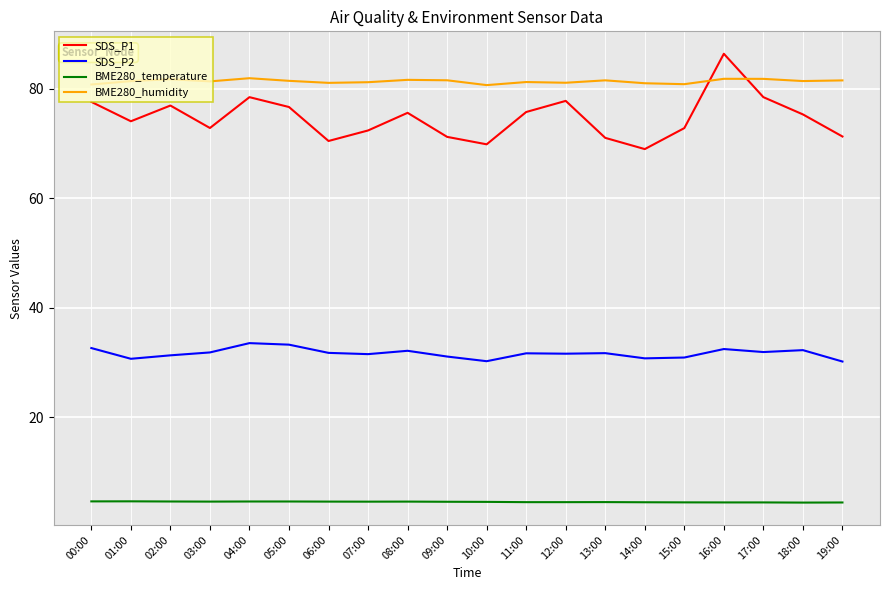

What is the minimum value shown in the chart?

4.4